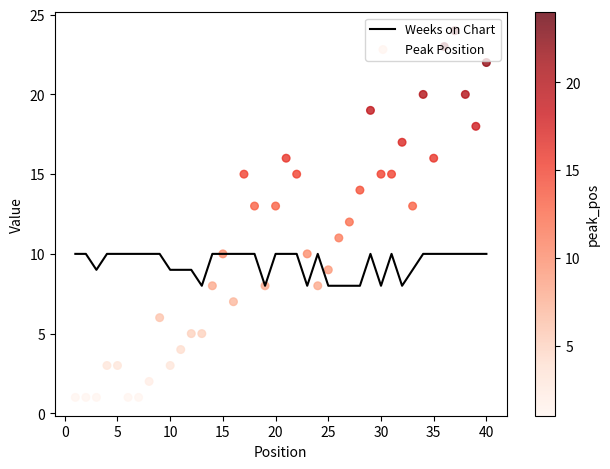

Which series reaches the minimum Y coordinate?

Peak Position